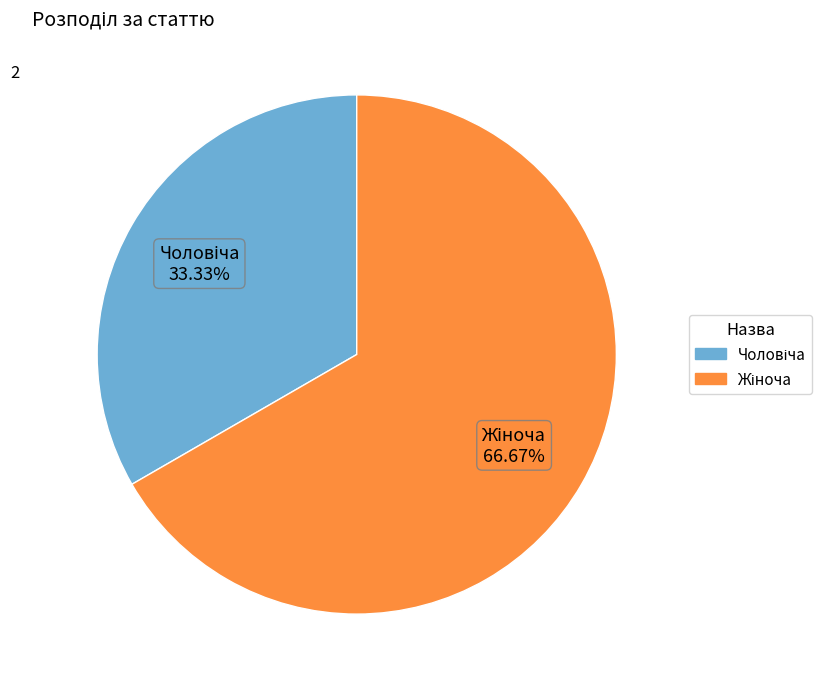

Is there any slice that represents more than half of the pie?

Yes